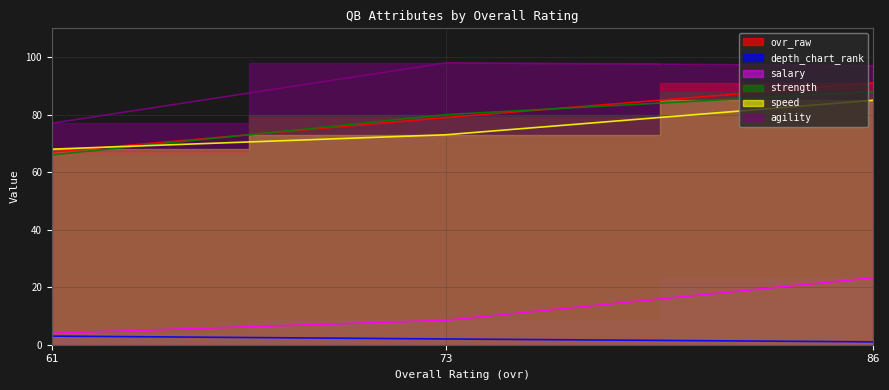

At how many categories does at least one series exceed 62?

3